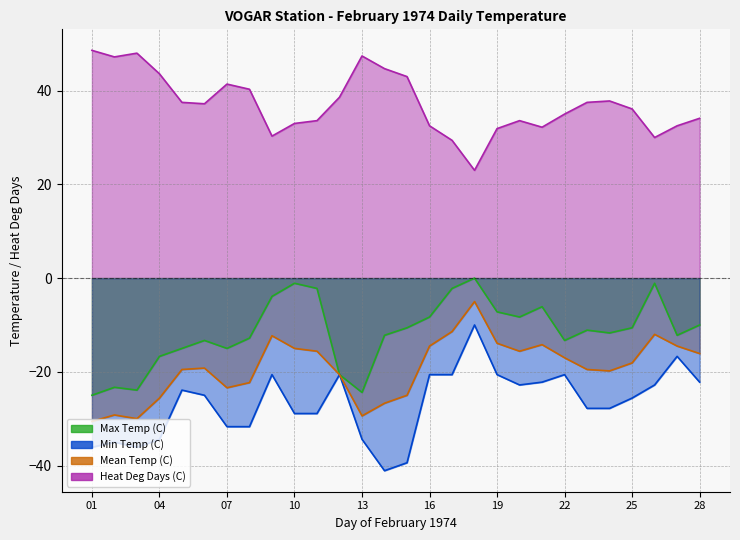

Count the number of categories in the chart.

28